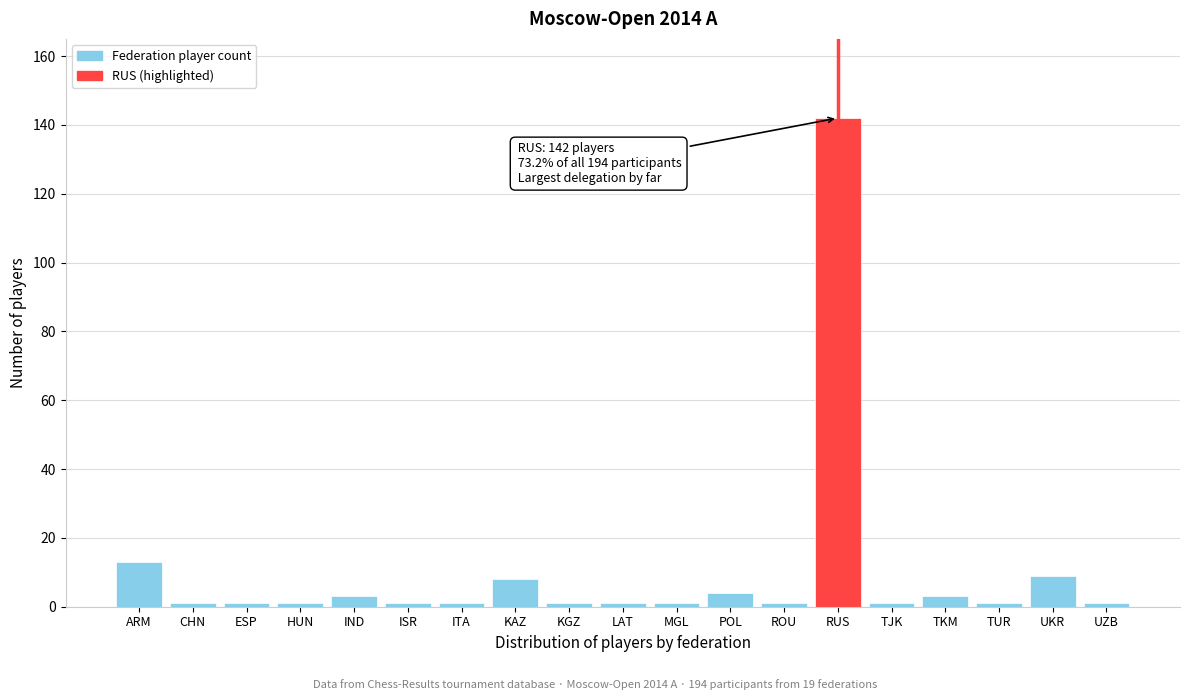

Reading left to right, list all the values displayed in this chart.

13	1	1	1	3	1	1	8	1	1	1	4	1	142	1	3	1	9	1